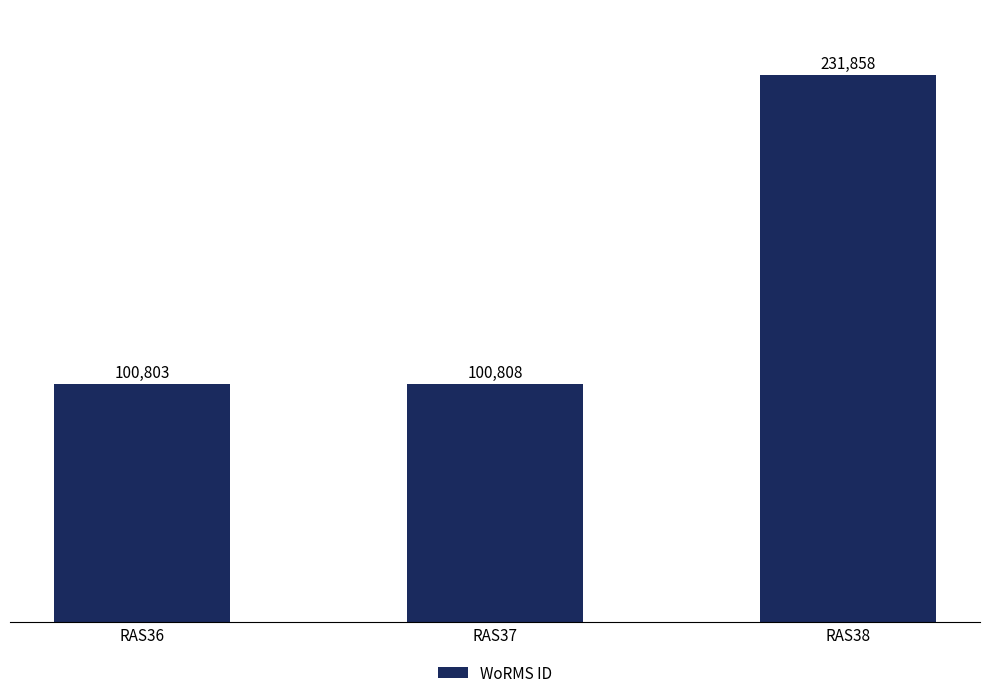

List the labels in order of value, largest first.

RAS38, RAS37, RAS36